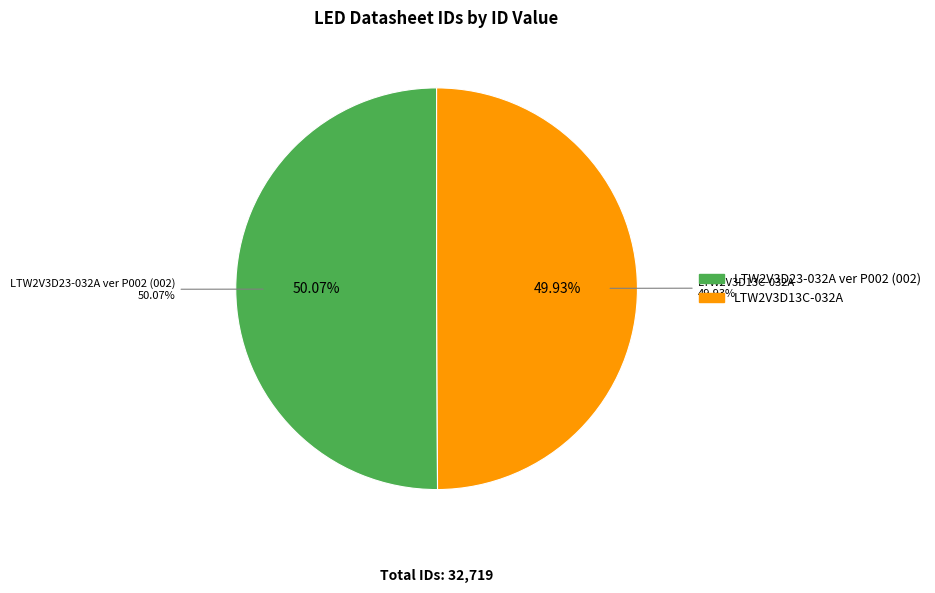

To the nearest percent, what portion does LTW2V3D13C-032A represent?

50%